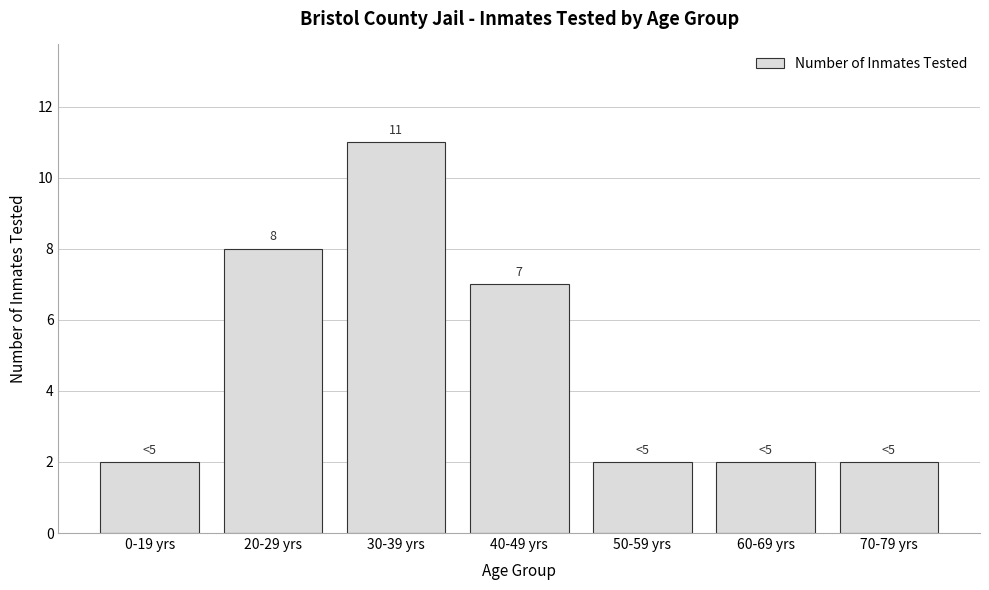

Reading right to left, list all the values displayed in this chart.

2	2	2	7	11	8	2